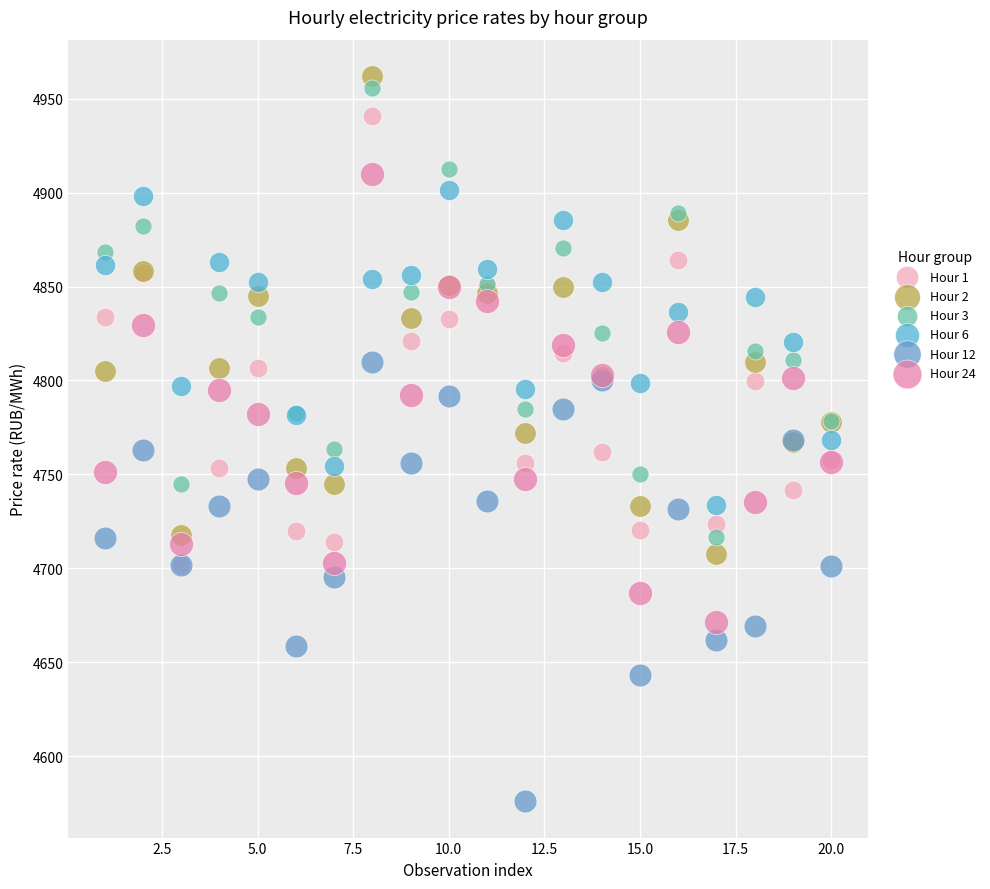

Which series reaches the minimum Y coordinate?

Hour 12